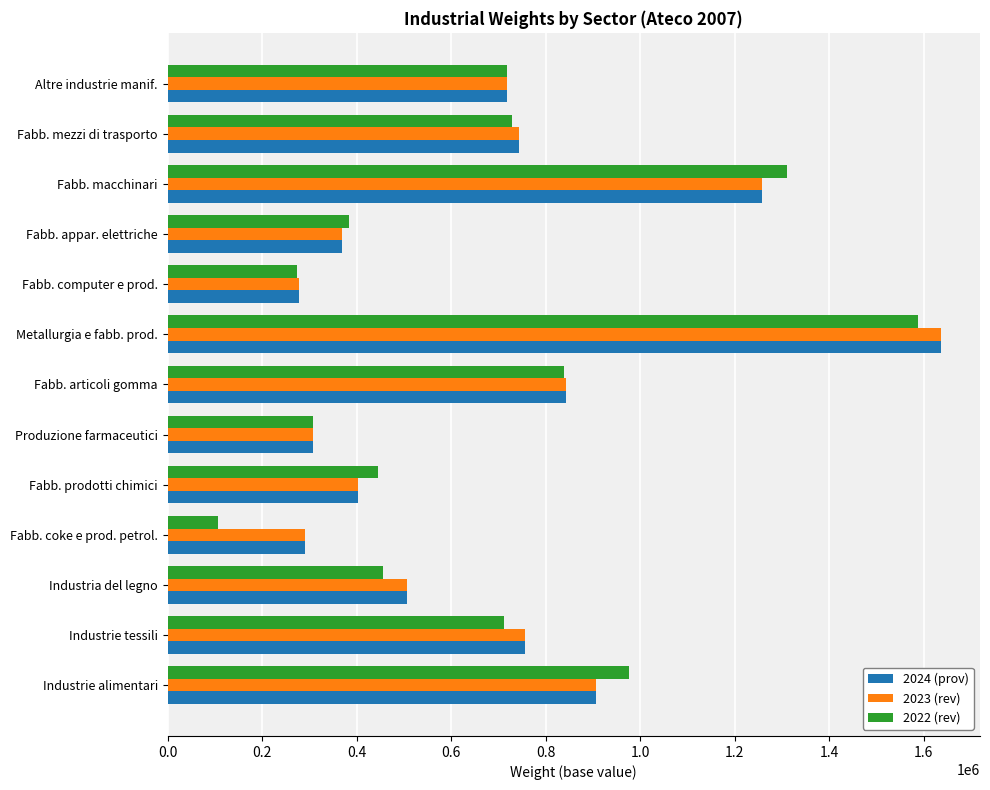

Which series has the widest spread of values?

2022 (rev)